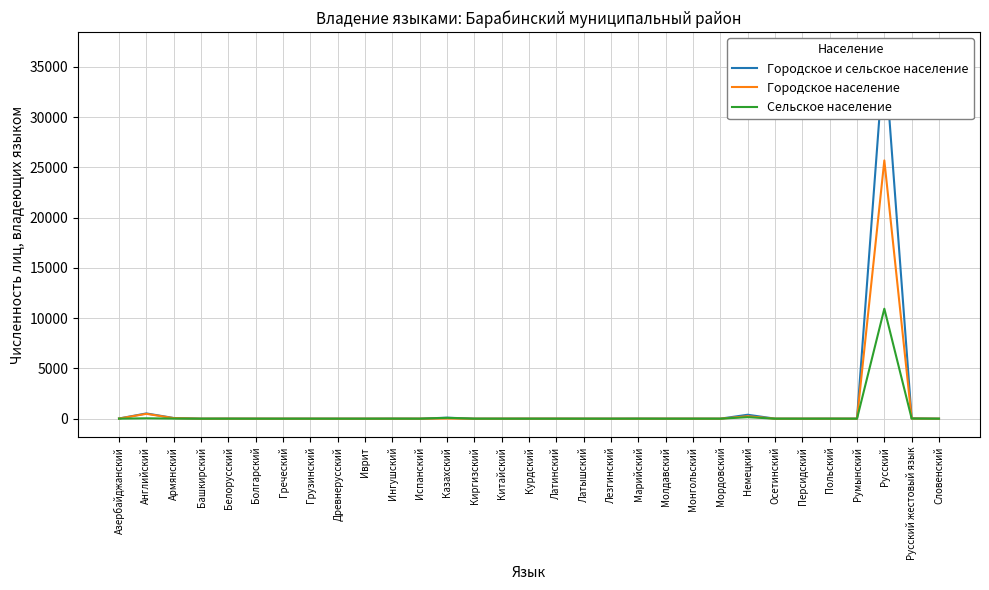

What position from the right is Курдский?

16